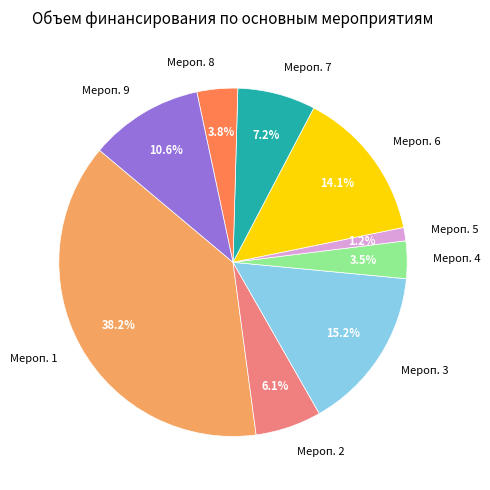

To the nearest percent, what is the average slice percentage?

11%